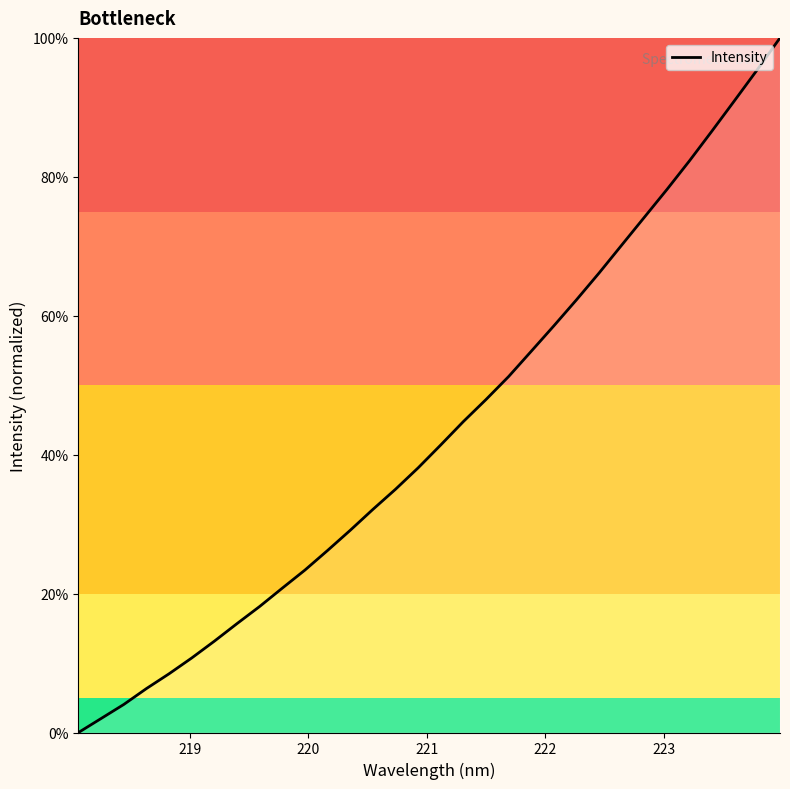

How many distinct data groups are displayed?

1